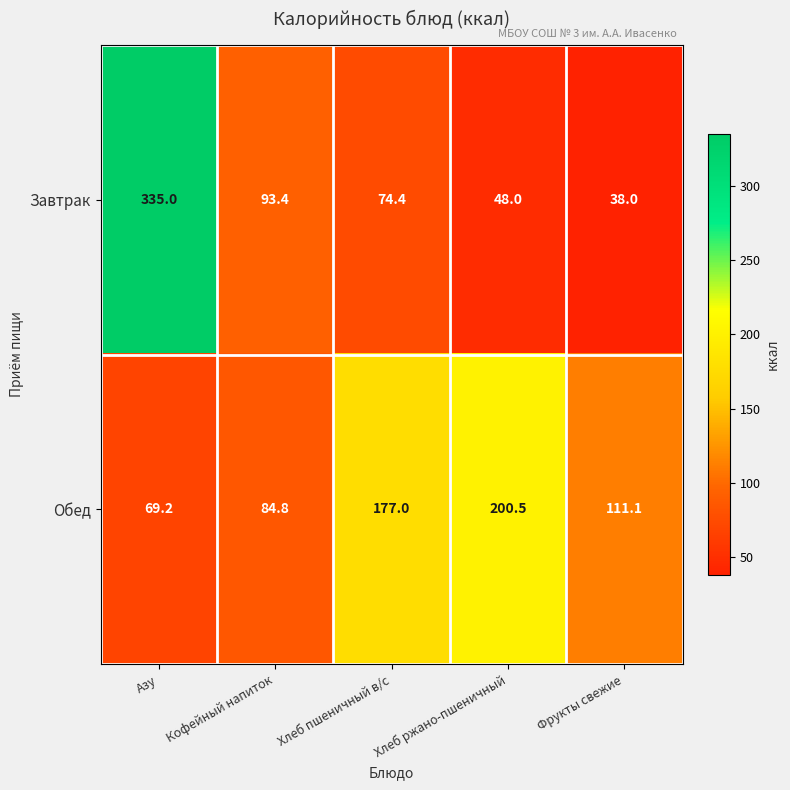

At which label does Обед first exceed 111?

Хлеб пшеничный в/с